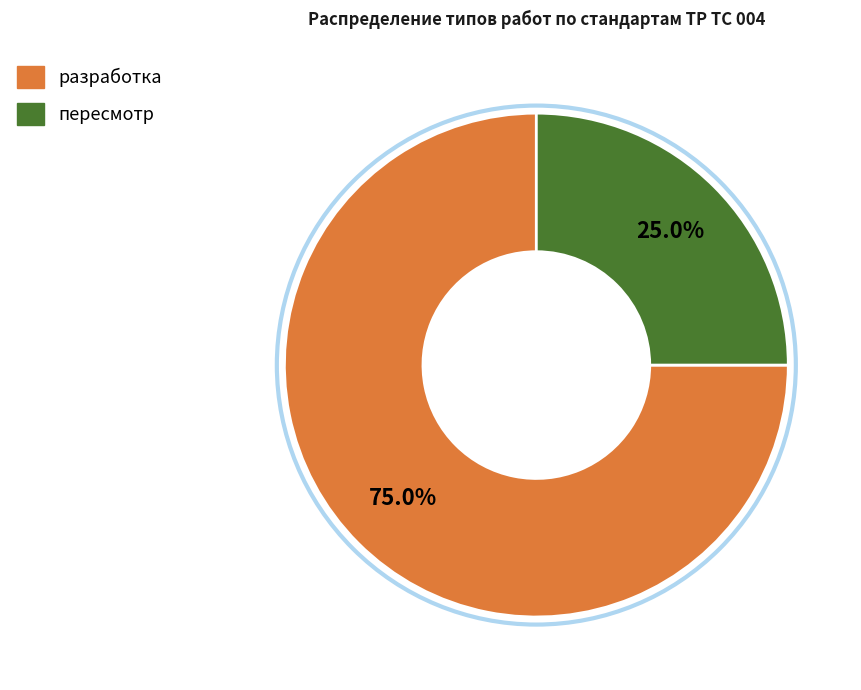

Combined, what portion of the pie is пересмотр and разработка?

100.0%